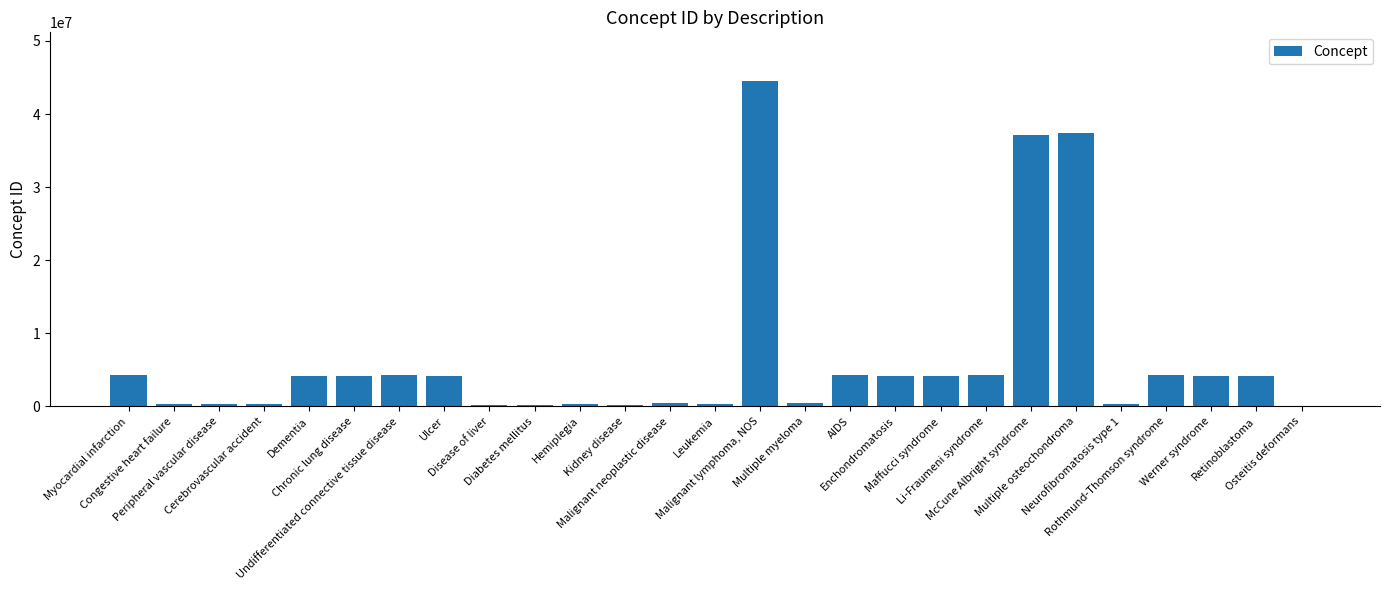

What is the difference between the values at Ulcer and Dementia?

4507